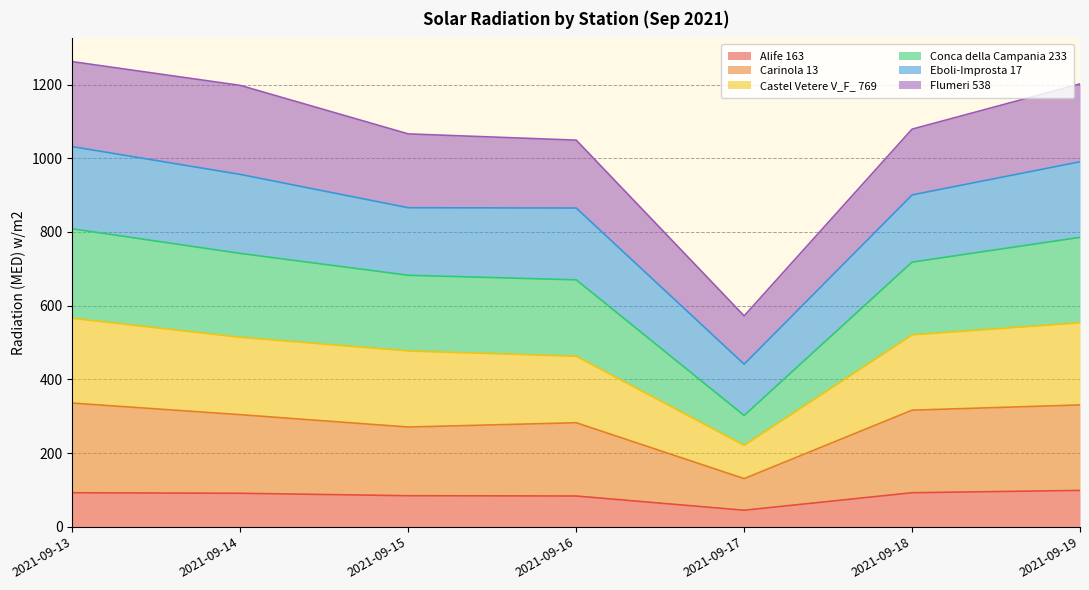

At how many categories does at least one series exceed 123?

7